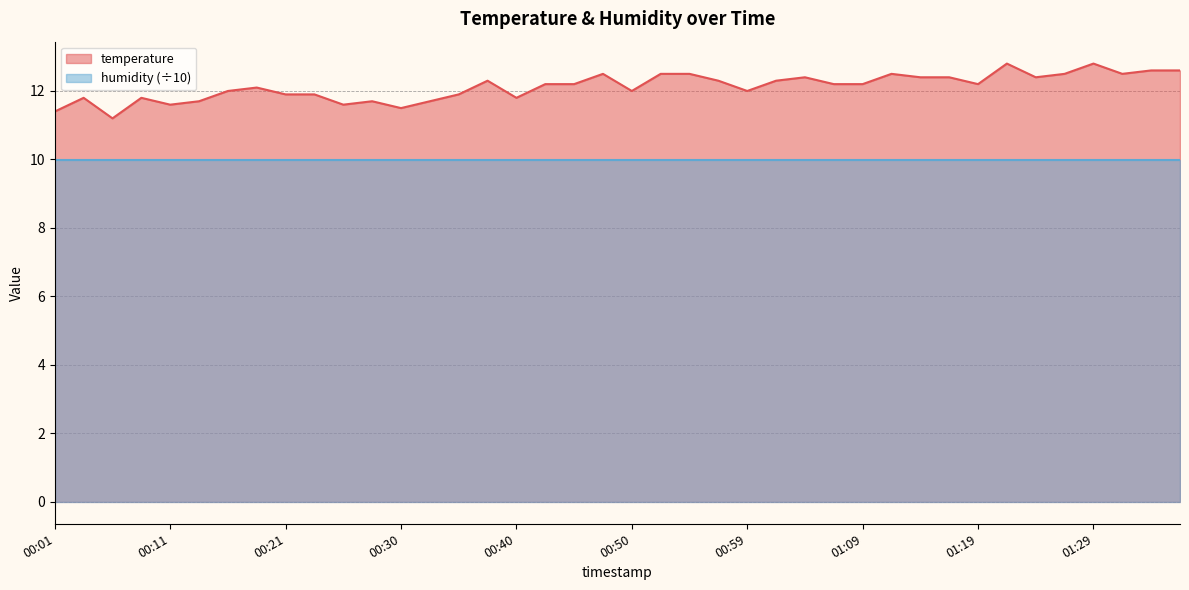

List the labels in order of value, smallest first.

00:06, 00:01, 00:30, 00:11, 00:25, 00:13, 00:28, 00:33, 00:04, 00:08, 00:40, 00:21, 00:23, 00:35, 00:16, 00:50, 00:59, 00:18, 00:42, 00:45, 01:07, 01:09, 01:19, 00:38, 00:57, 01:02, 01:04, 01:14, 01:17, 01:24, 00:47, 00:52, 00:55, 01:12, 01:26, 01:31, 01:34, 01:36, 01:21, 01:29